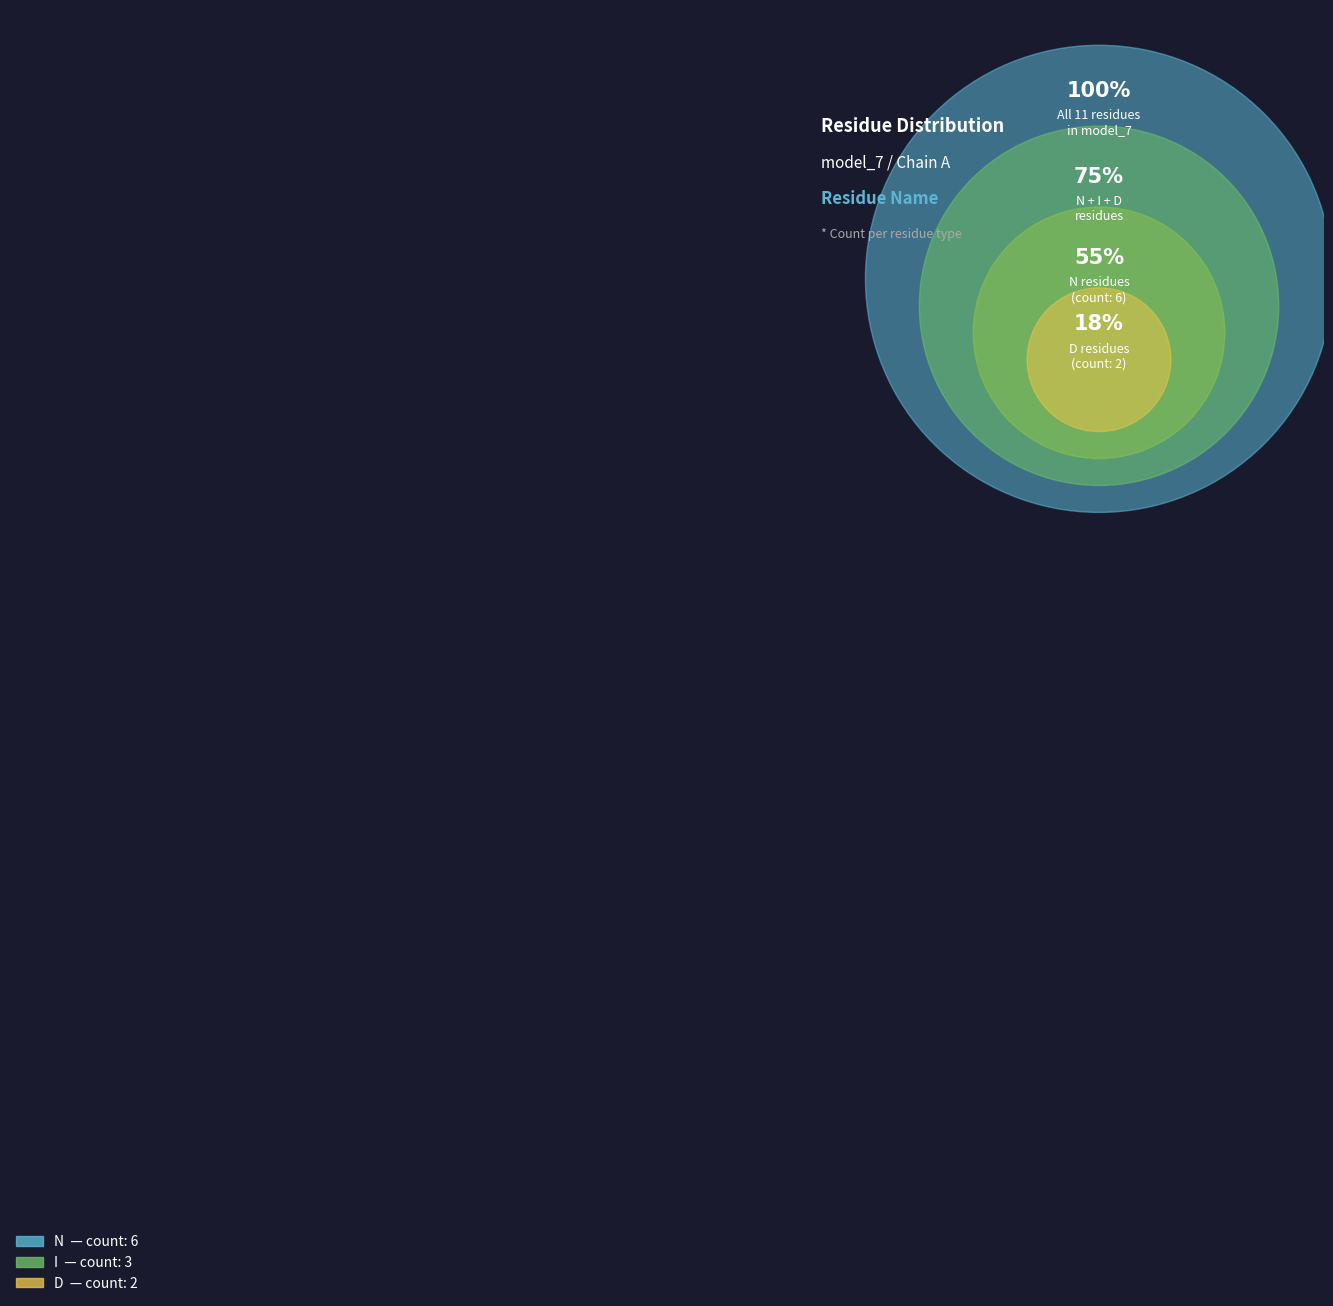

Rank the categories by value from lowest to highest.

D, I, N